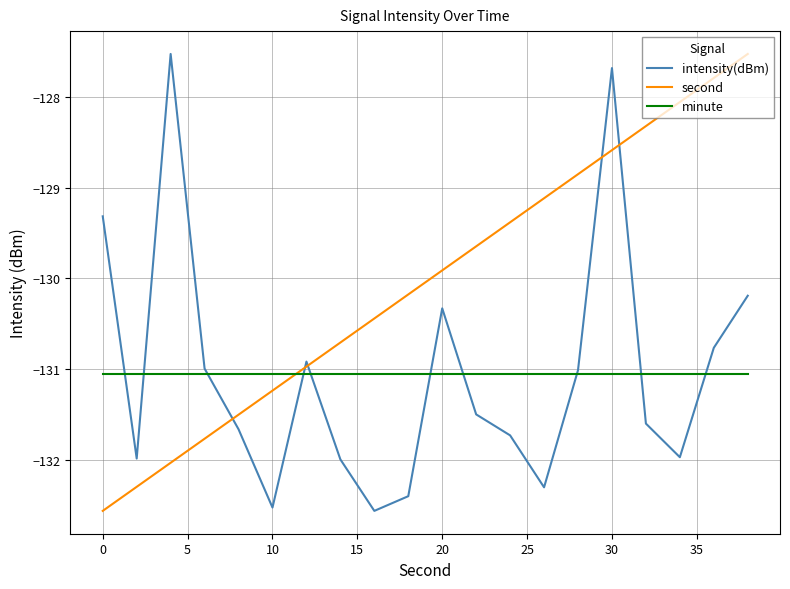

What is the highest value of the second series?

-127.5